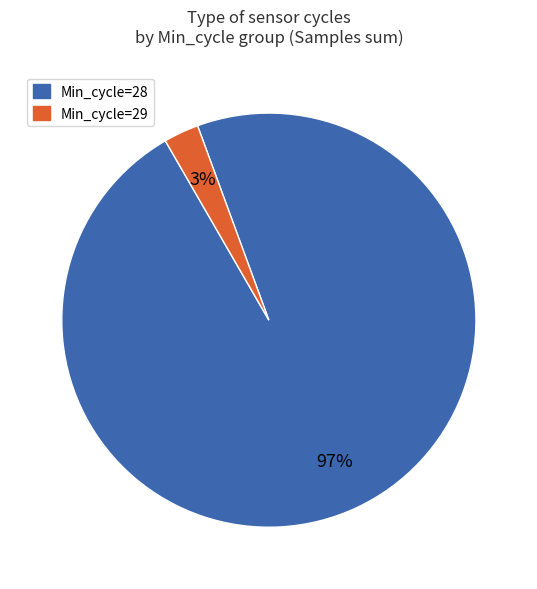

To the nearest percent, what is the average slice percentage?

50%